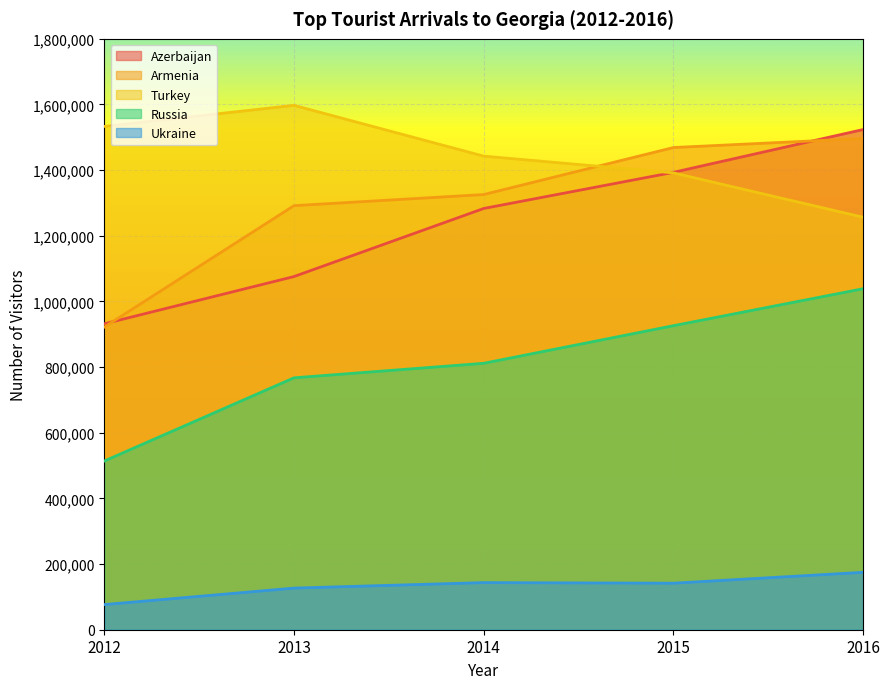

Is it true that Russia equals 513930 at 2012?

True